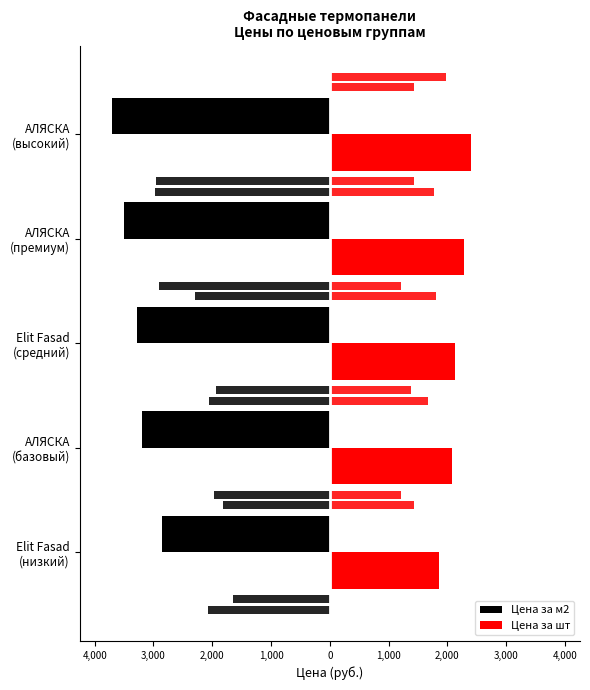

The value of Цена за м2 at 3,000 is -1892. True or false?

False